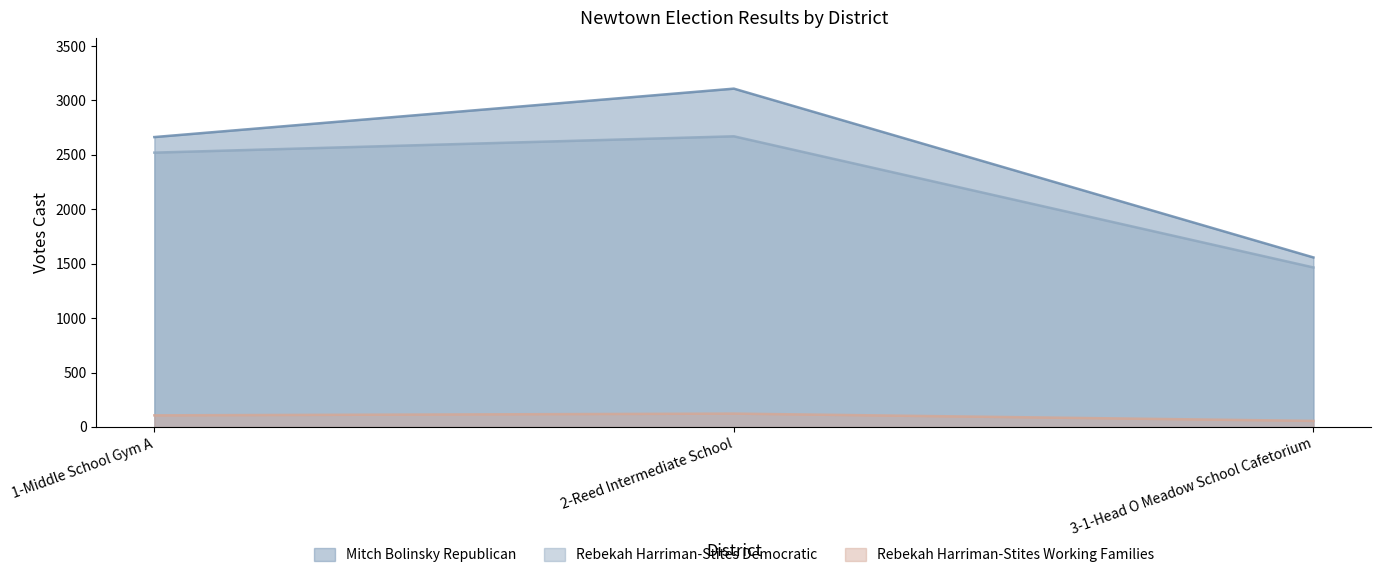

What is the maximum value for Mitch Bolinsky Republican?

3109